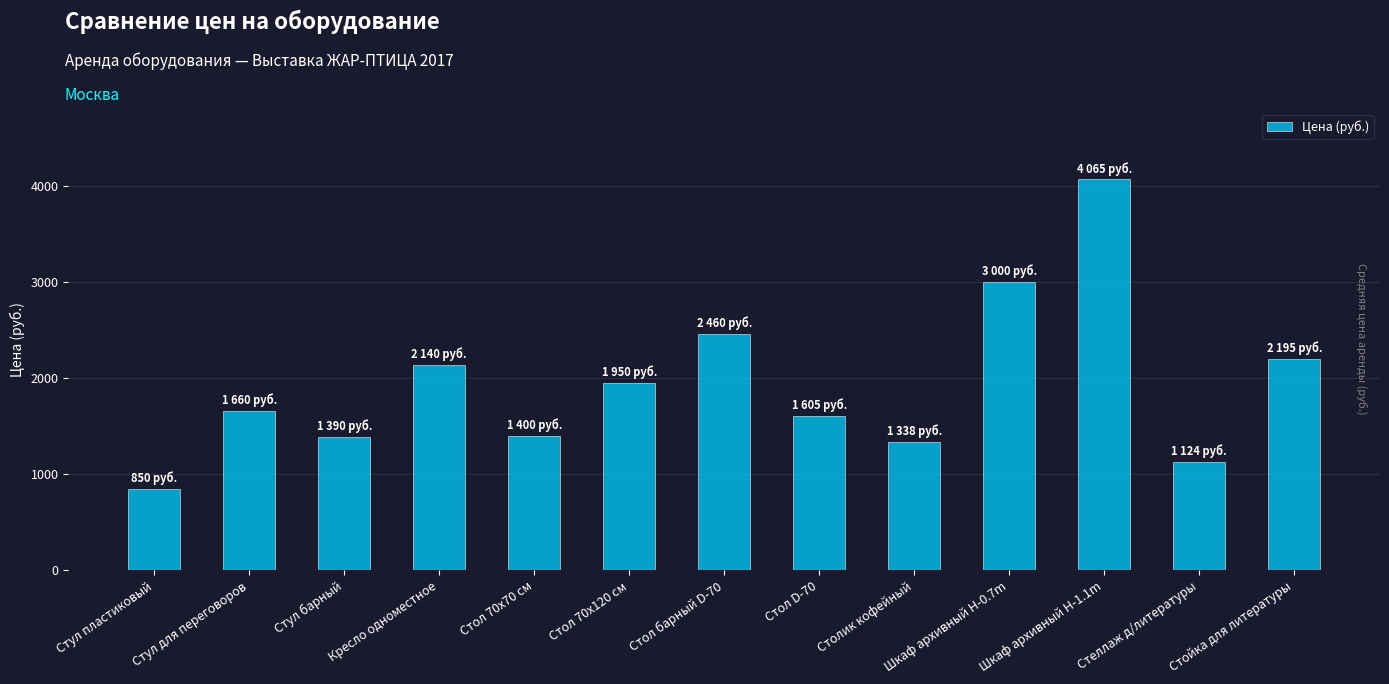

The value at Столик кофейный is 1338. True or false?

True